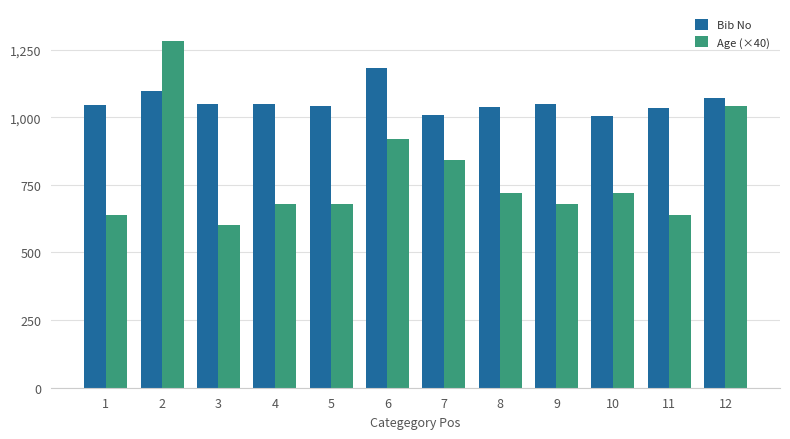

How many data points does each series have?

12